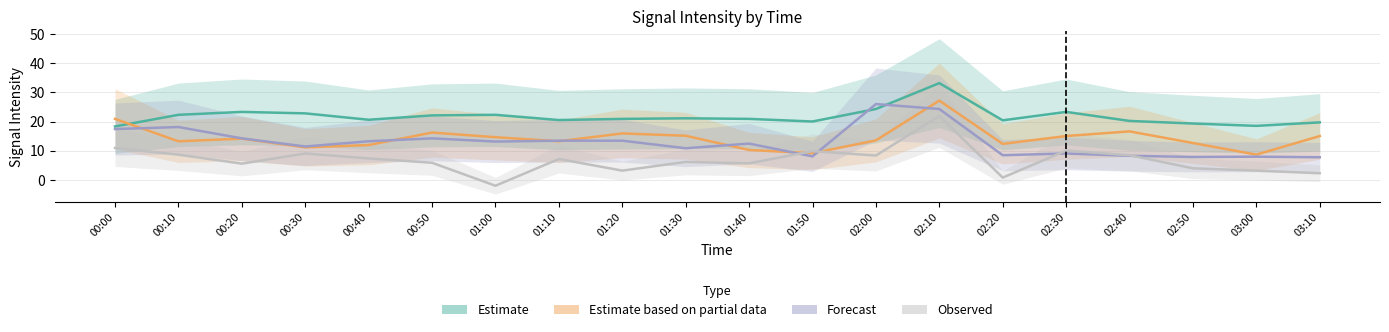

Is this an area chart (filled region under the line)?

No